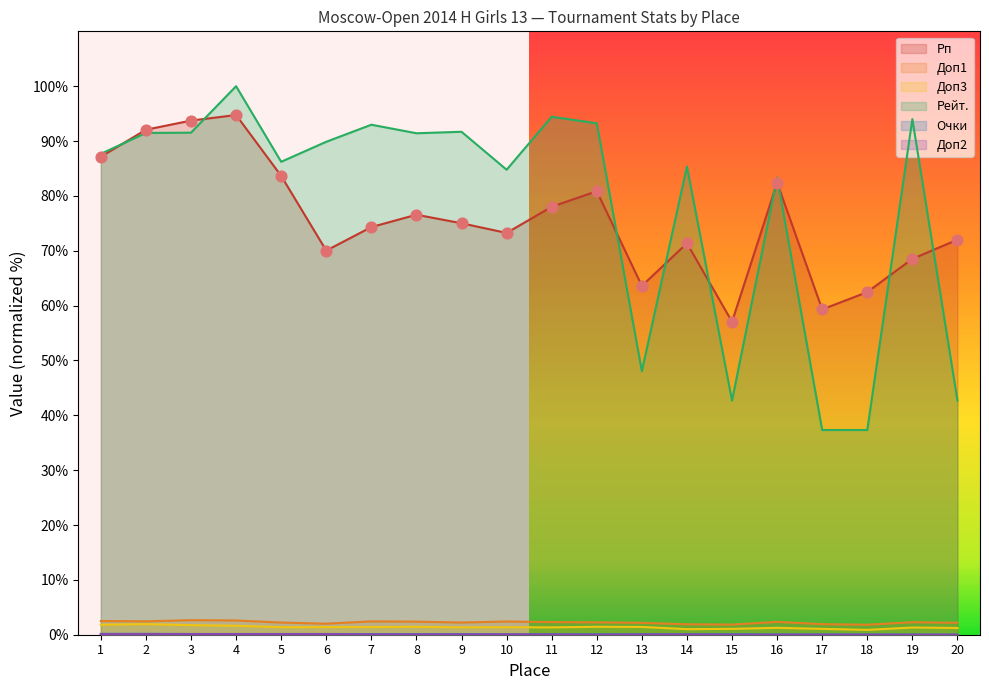

What is the total value across all series at 13?

115.4